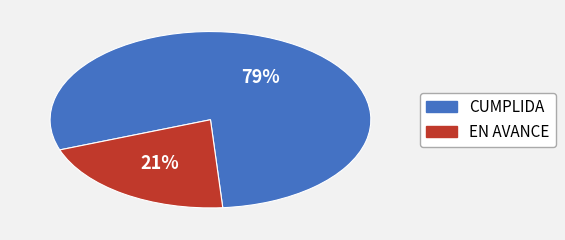

To the nearest percent, what percentage of the pie is EN AVANCE?

21%